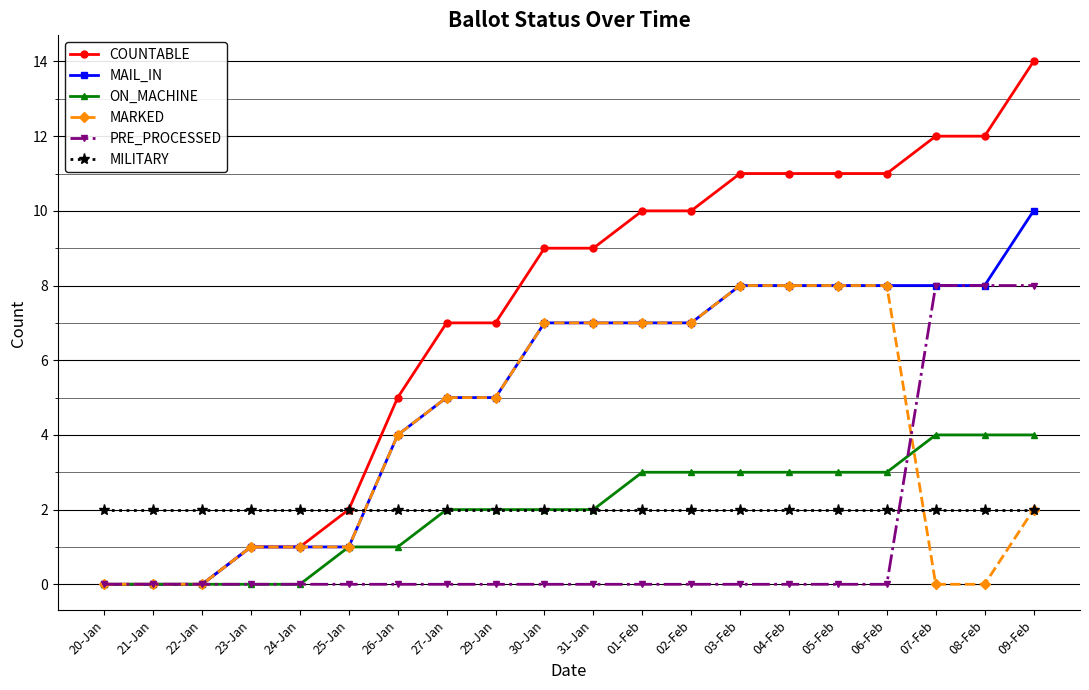

At which category is the sum across all series the highest?

09-Feb